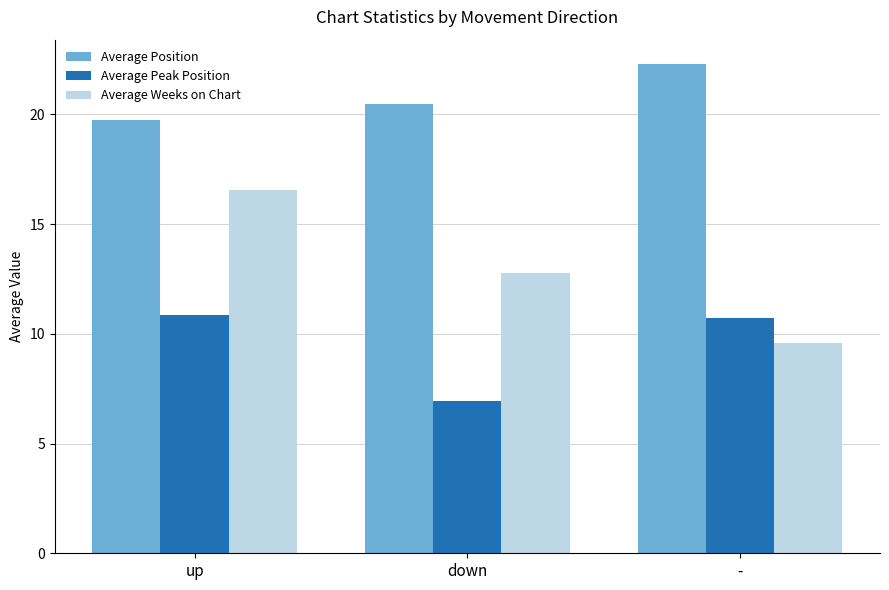

What are all the series names shown in the legend?

Average Position, Average Peak Position, Average Weeks on Chart